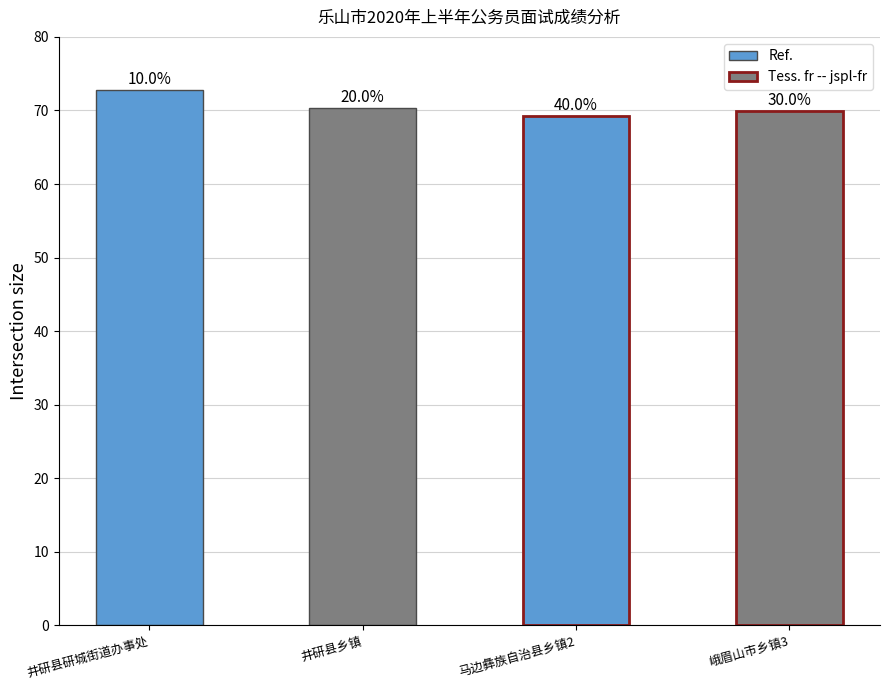

What is the approximate value at 马边彝族自治县乡镇2?

69.2